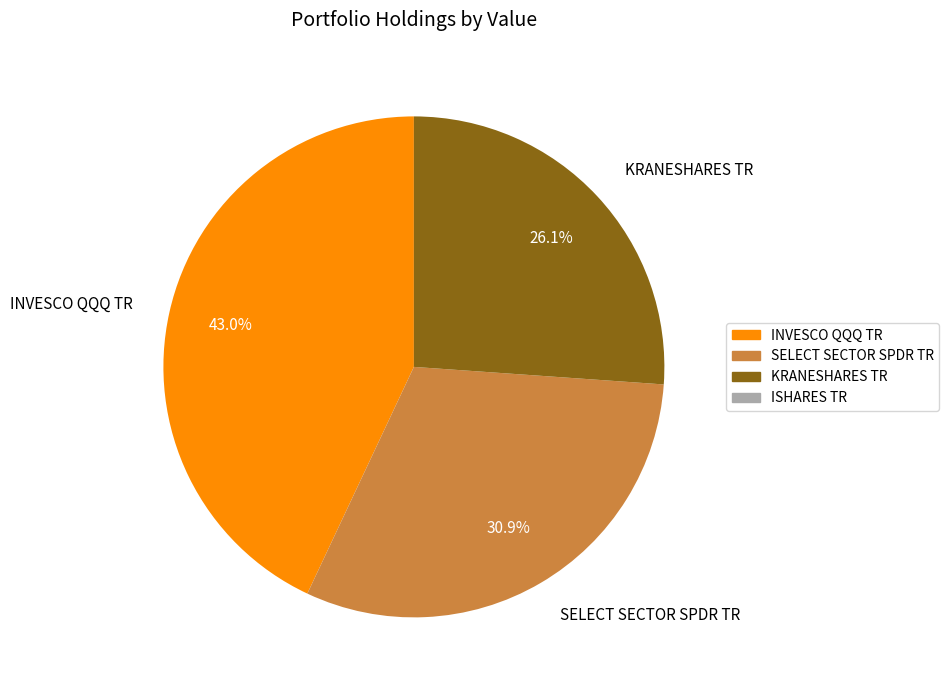

Which has a higher value, INVESCO QQQ TR or SELECT SECTOR SPDR TR?

INVESCO QQQ TR